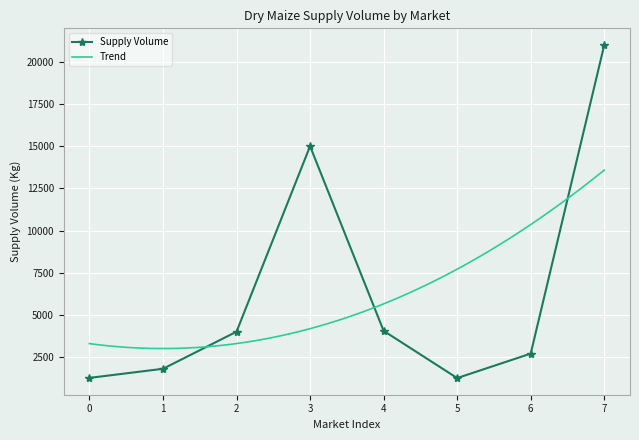

What is the value of the 8th point from the left?

21000